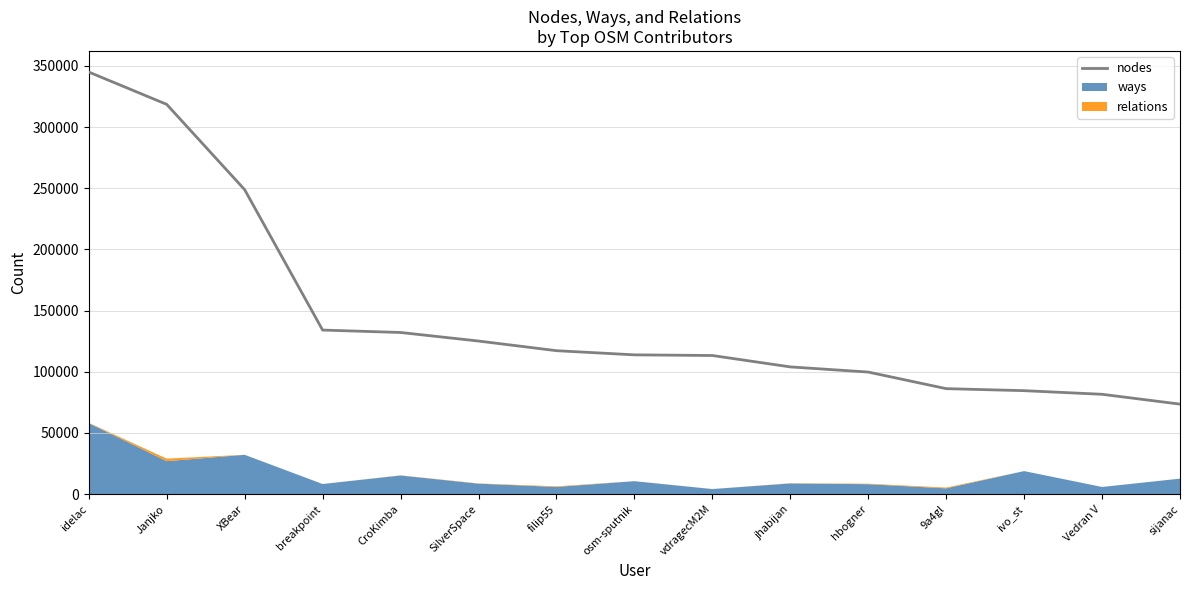

What is the sum of the values at sijanac and filip55?

190802